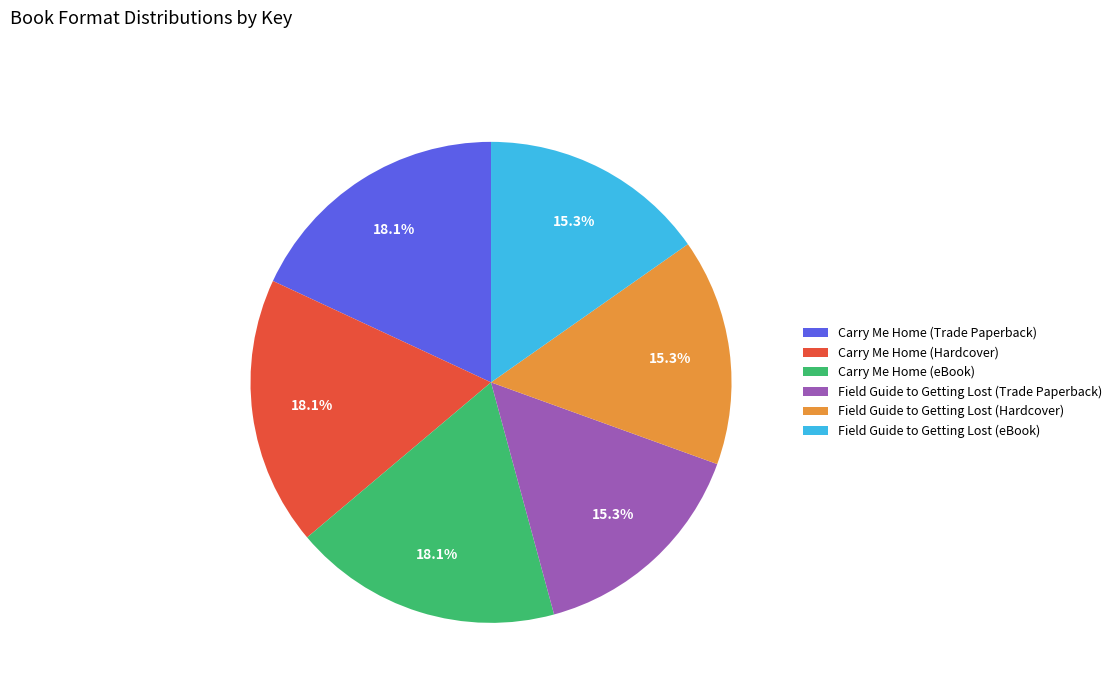

Which has a higher value, Carry Me Home (Hardcover) or Field Guide to Getting Lost (eBook)?

Carry Me Home (Hardcover)